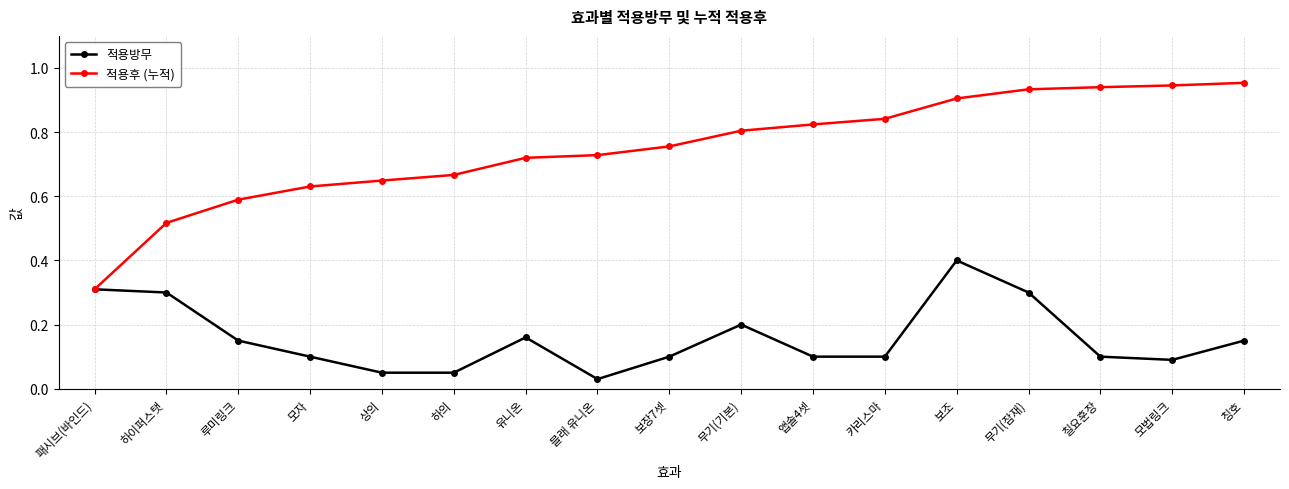

At how many categories does at least one series exceed 0?

17